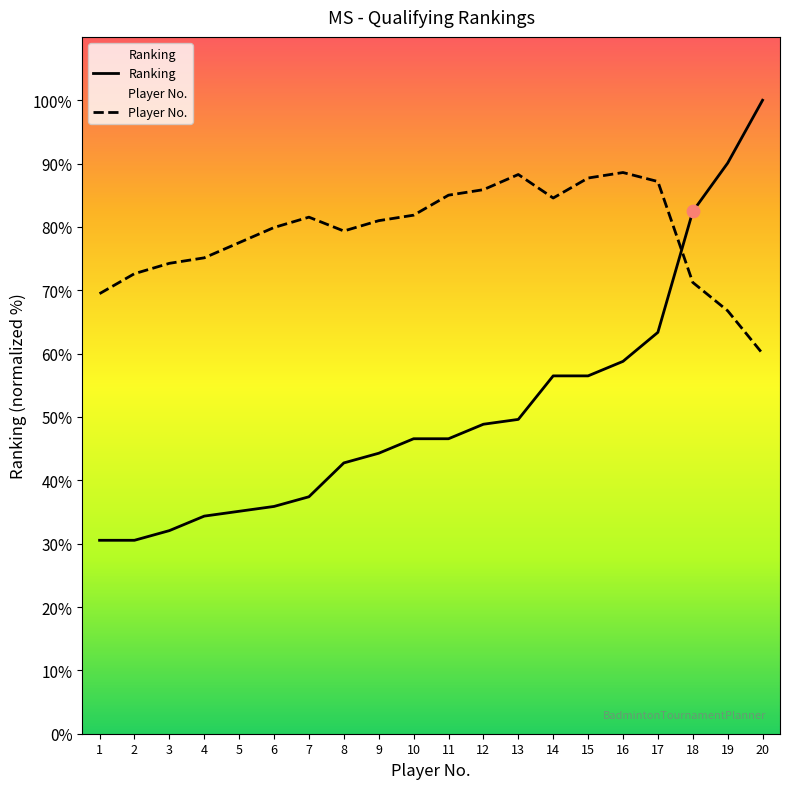

Which has a higher value, 9 or 6?

9